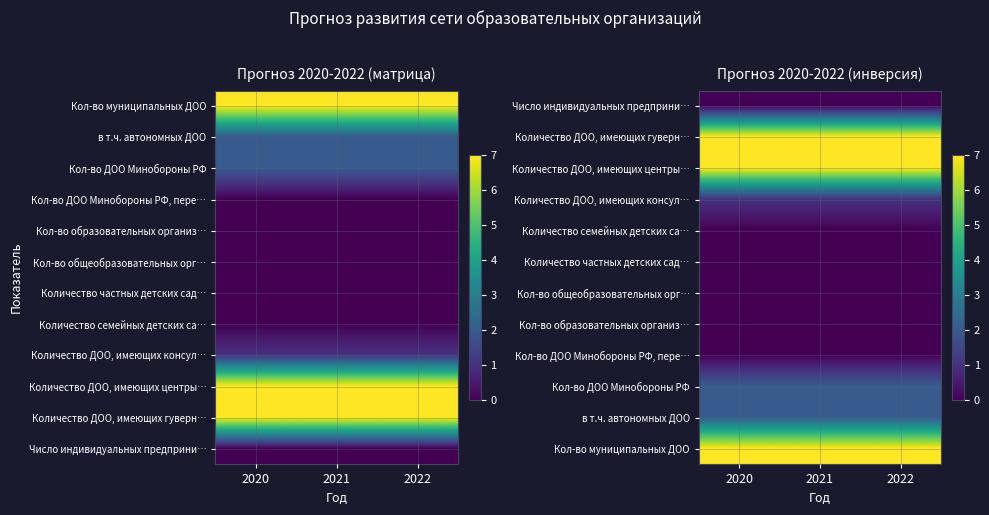

Is the value of Кол-во ДОО Минобороны РФ, пере… at 2021 greater than the value of в т.ч. автономных ДОО at 2021?

No